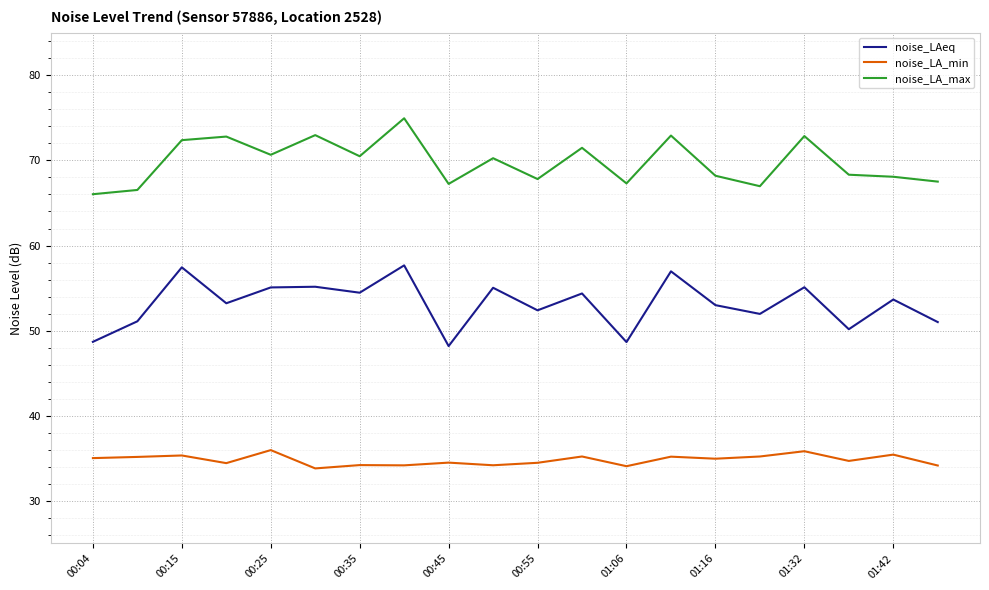

What is the difference between the maximum and second lowest values in the noise_LA_min series?

1.9